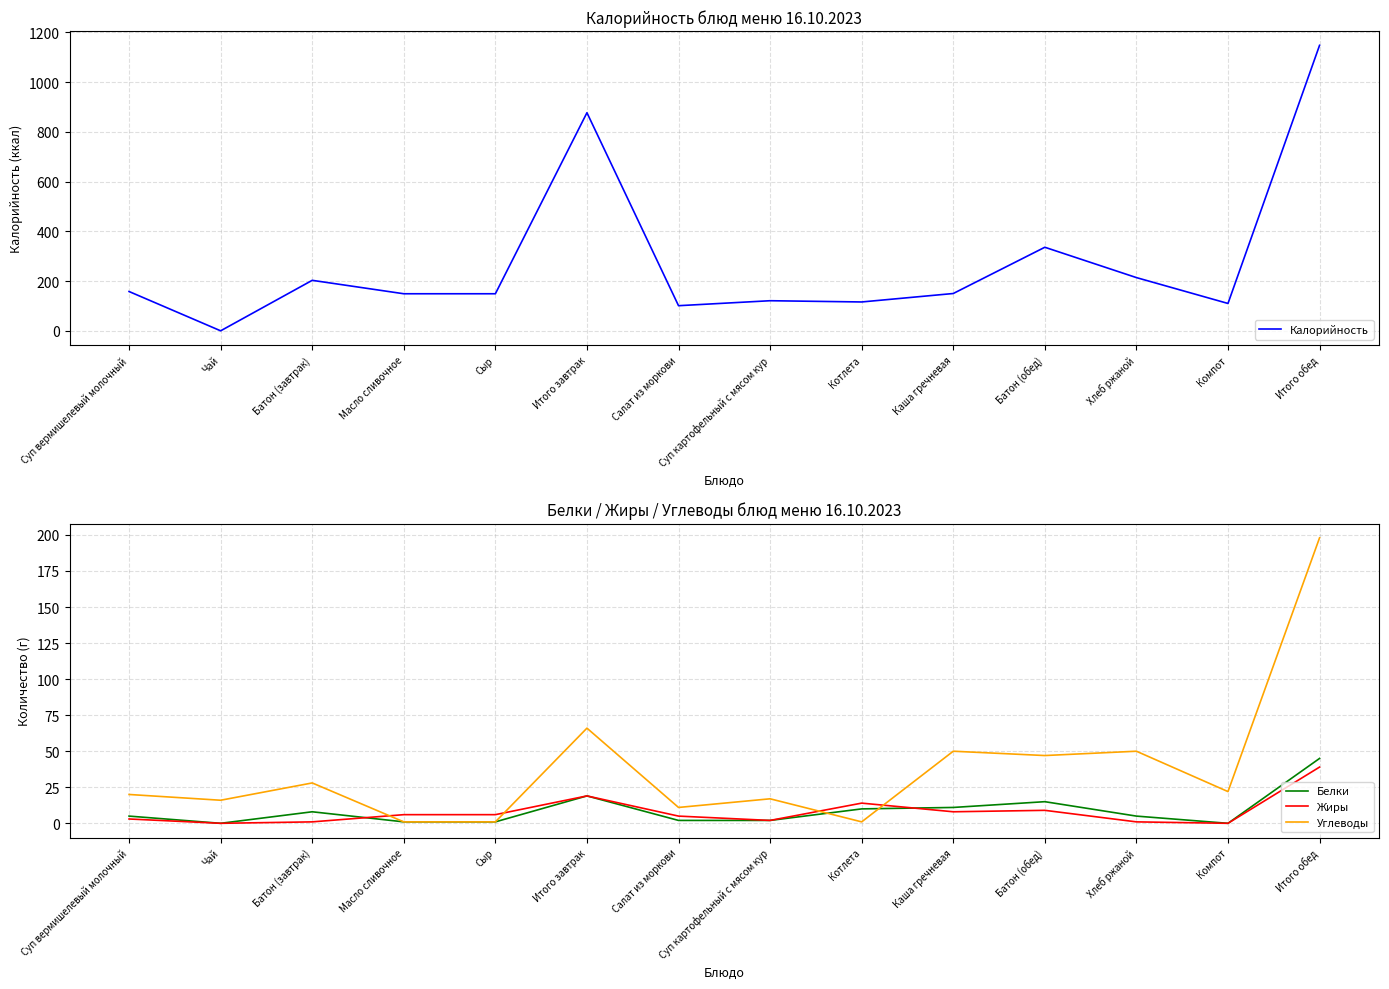

What are all the series names shown in the legend?

Калорийность, Белки, Жиры, Углеводы